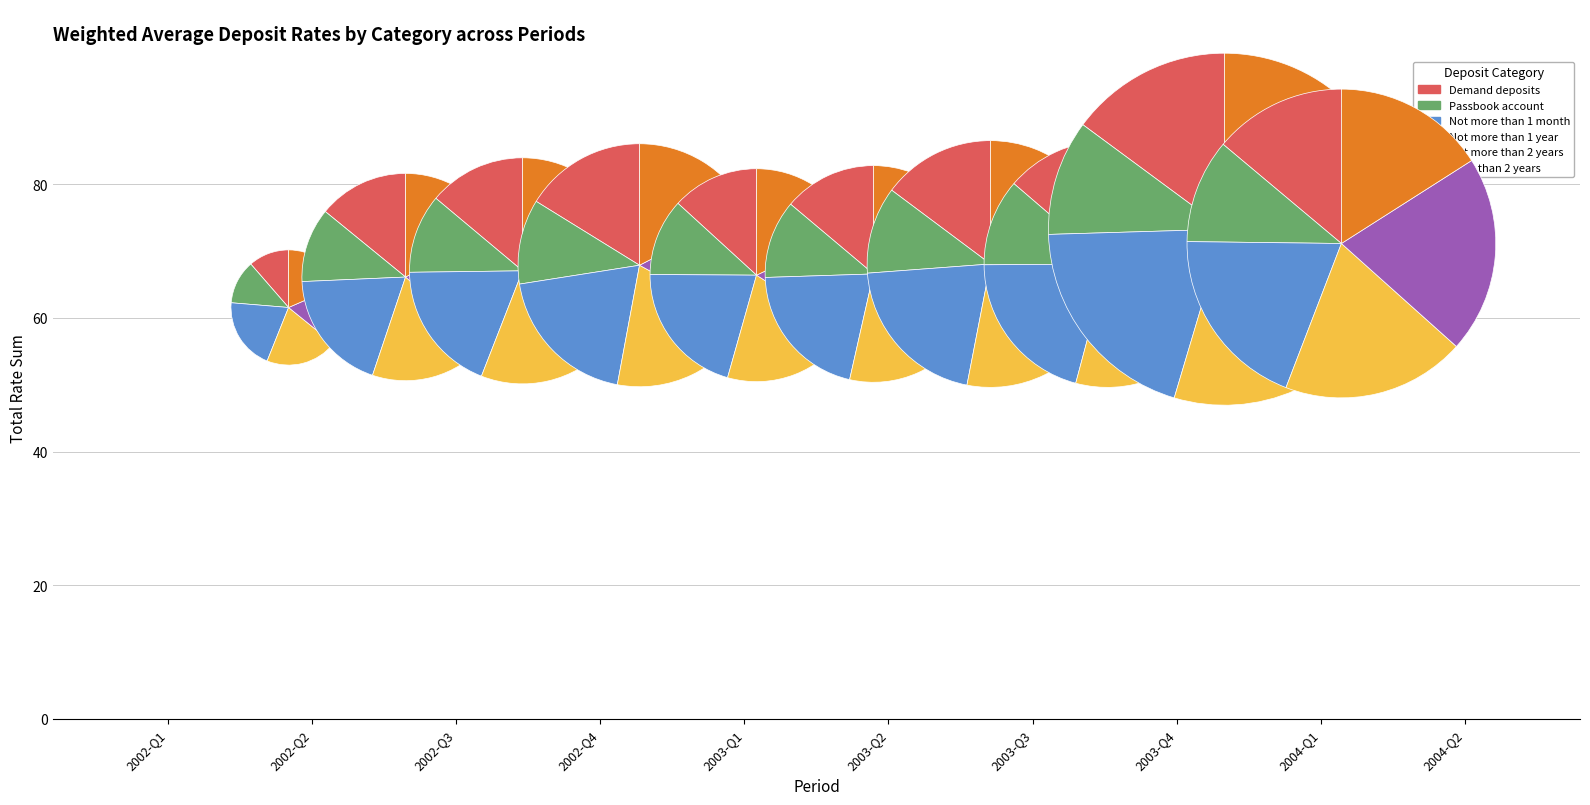

Is Passbook account the majority of the pie?

No